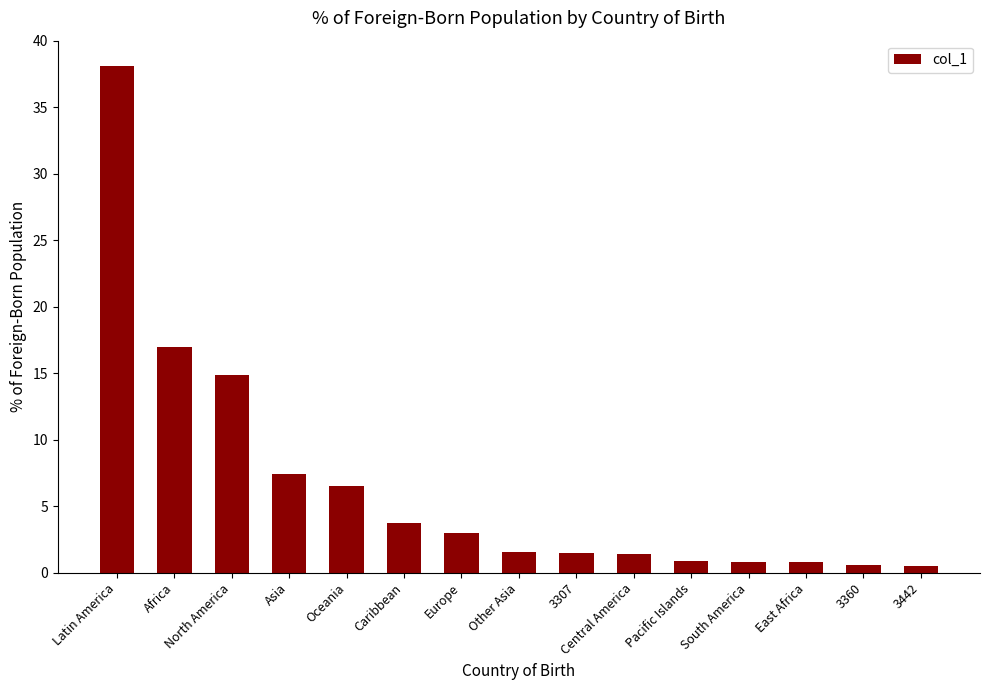

The value at Other Asia is 1.6. True or false?

True